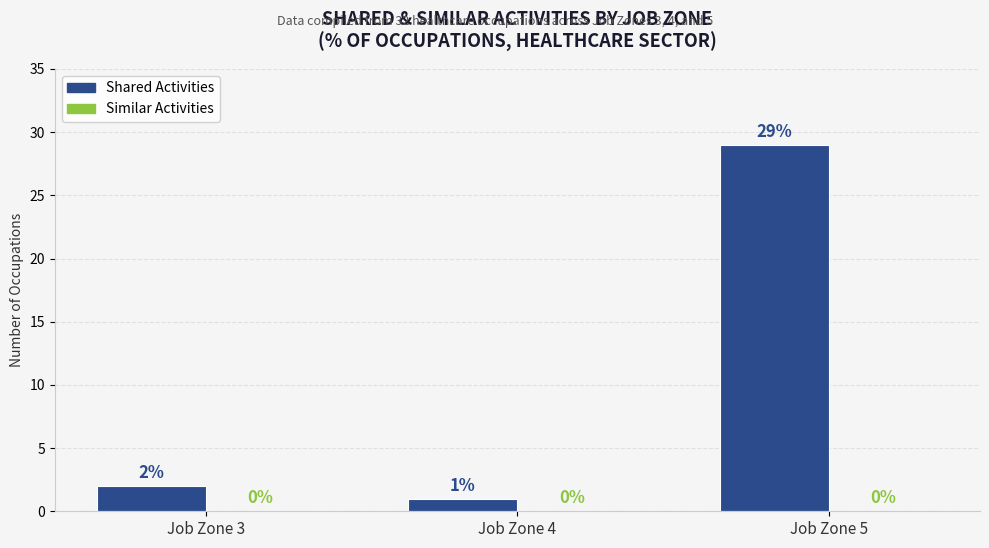

Which label corresponds to the largest value in the chart?

Job Zone 5